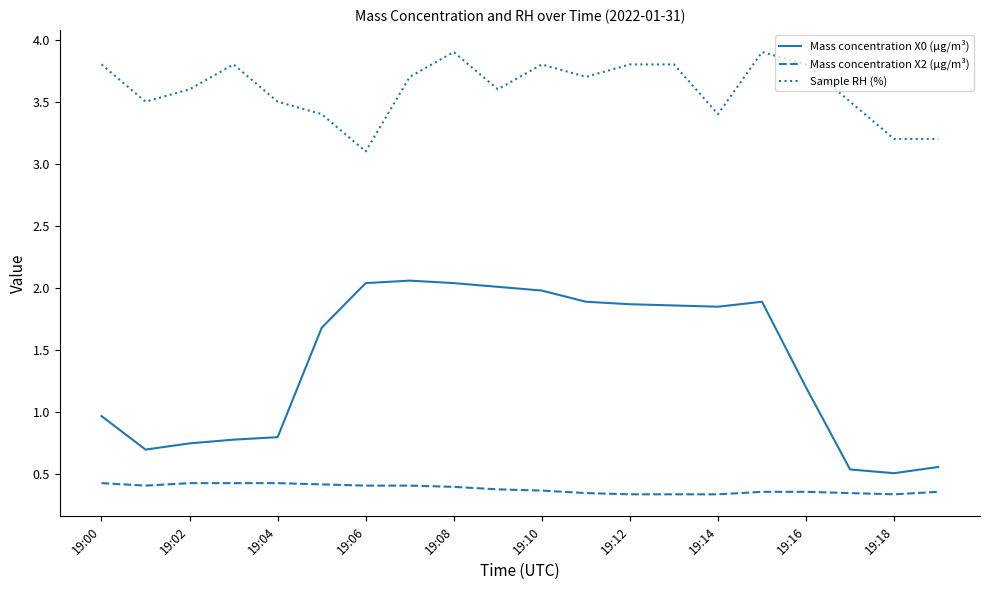

True or false: Sample RH (%) and Mass concentration X0 (μg/m³) intersect in this chart.

False